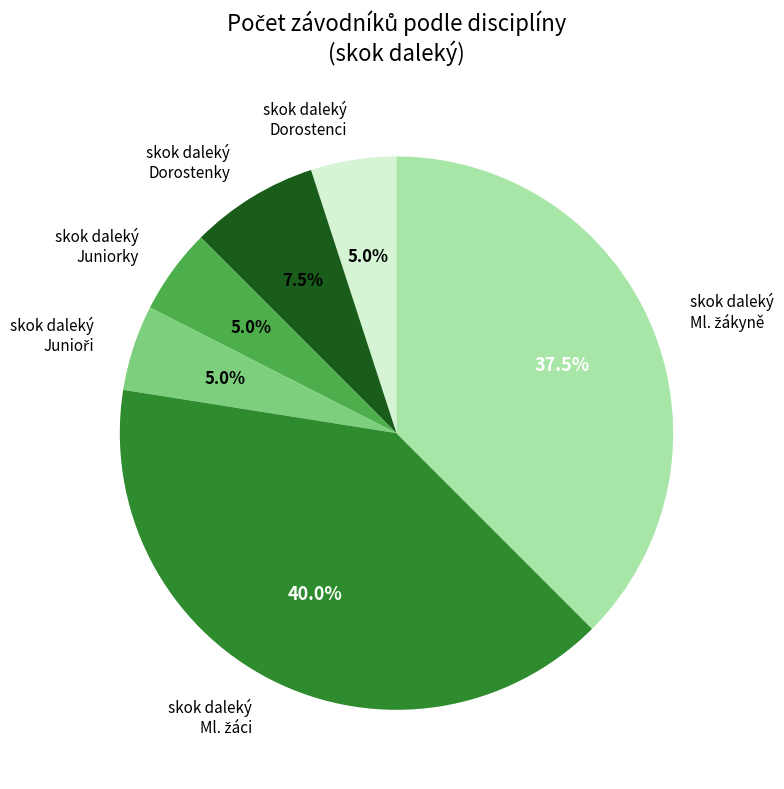

Is there any slice that represents more than half of the pie?

No